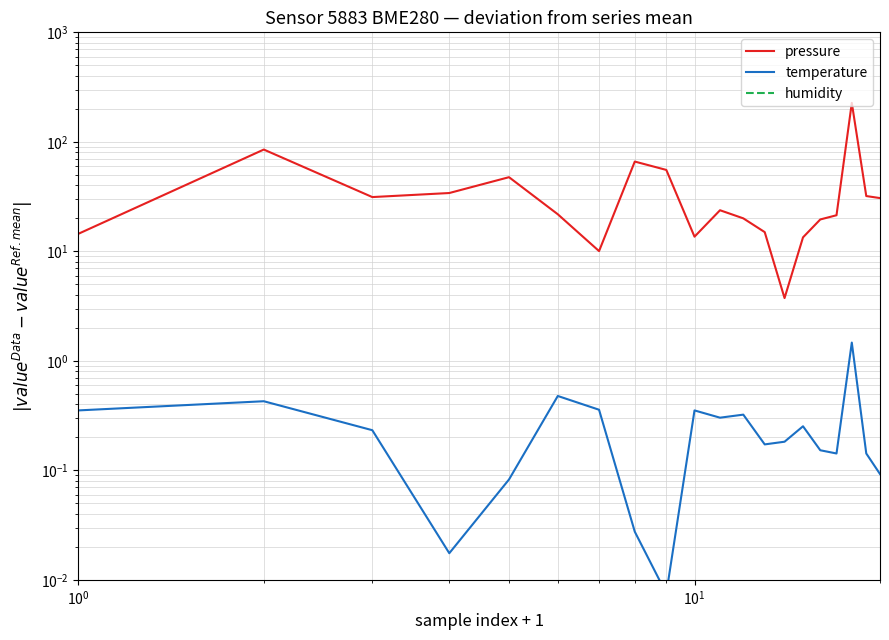

Is it true that temperature equals 0.5 at $\mathdefault{10^{-1}}$?

False